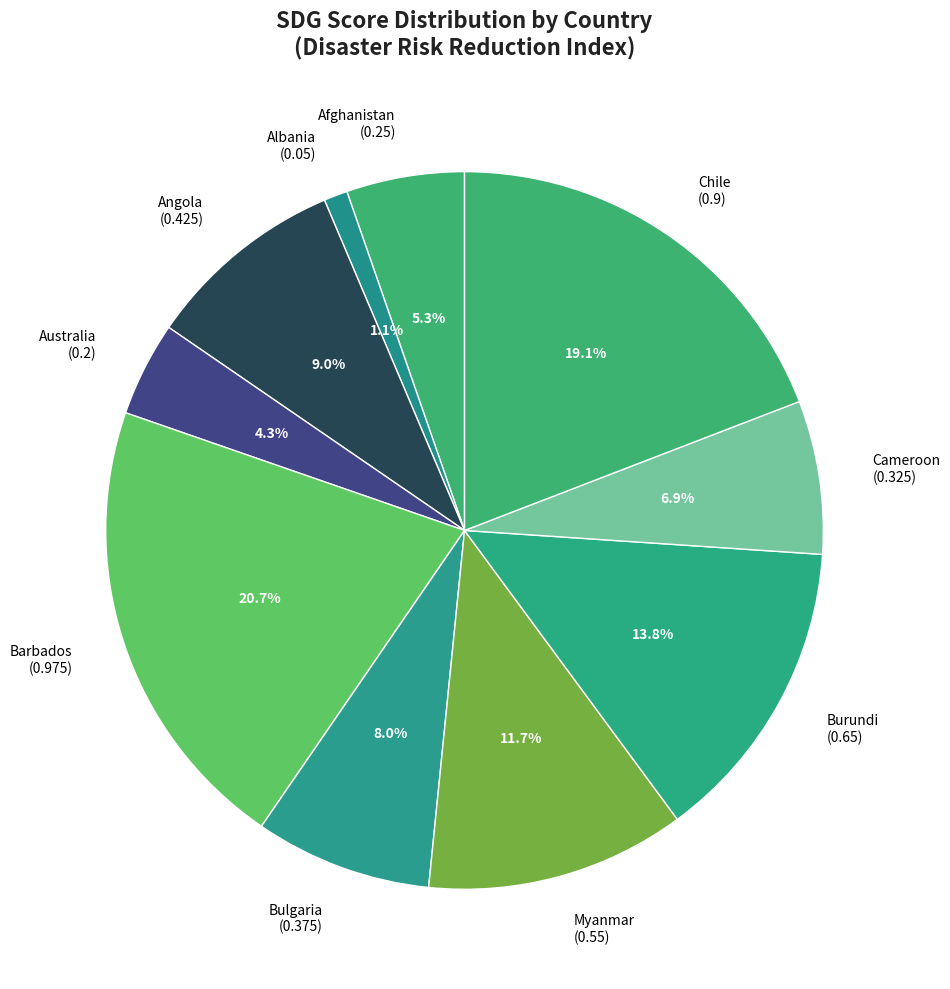

Combined, what portion of the pie is Australia (0.2) and Afghanistan (0.25)?

9.6%